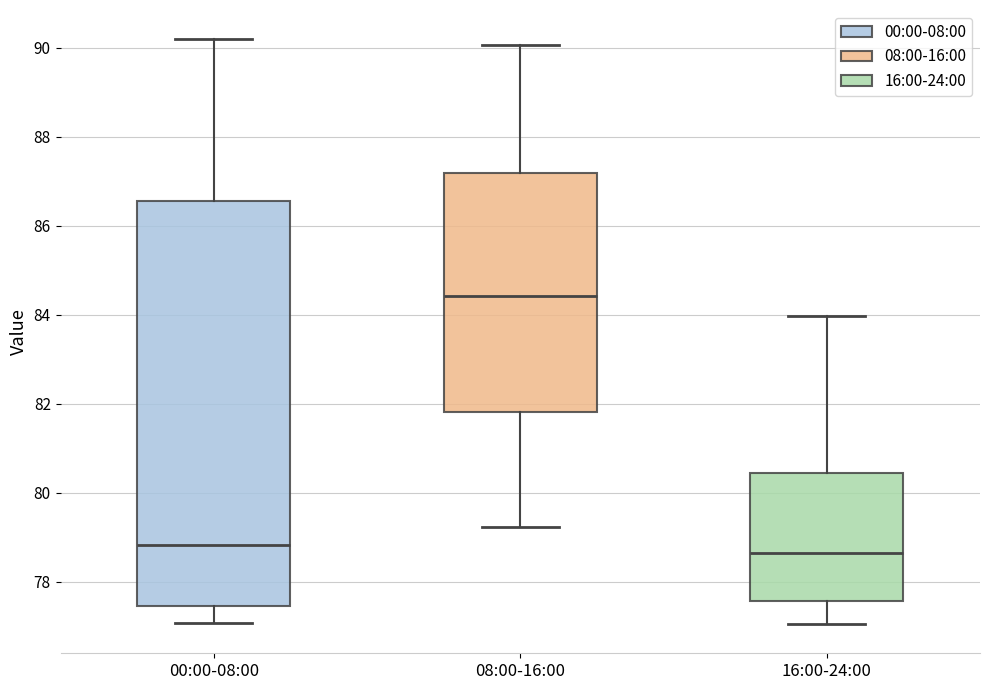

Comparing the boxes themselves (not the whiskers), which one is the tallest?

00:00-08:00